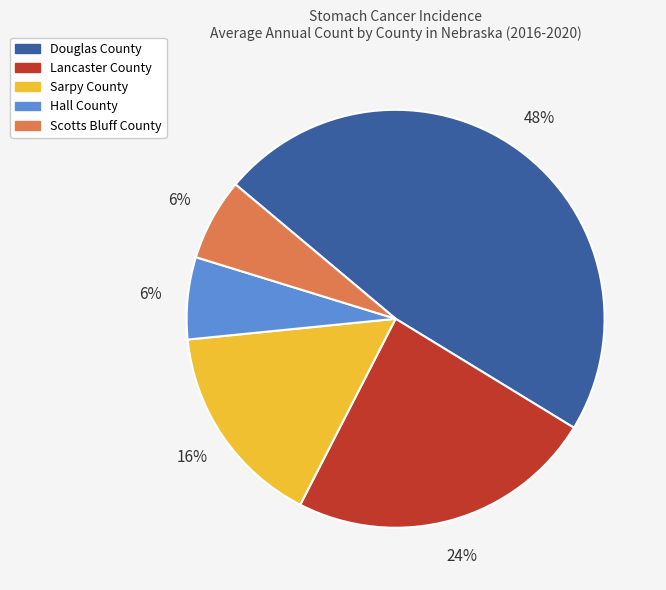

Is the sum of Sarpy County and Douglas County greater than half?

Yes